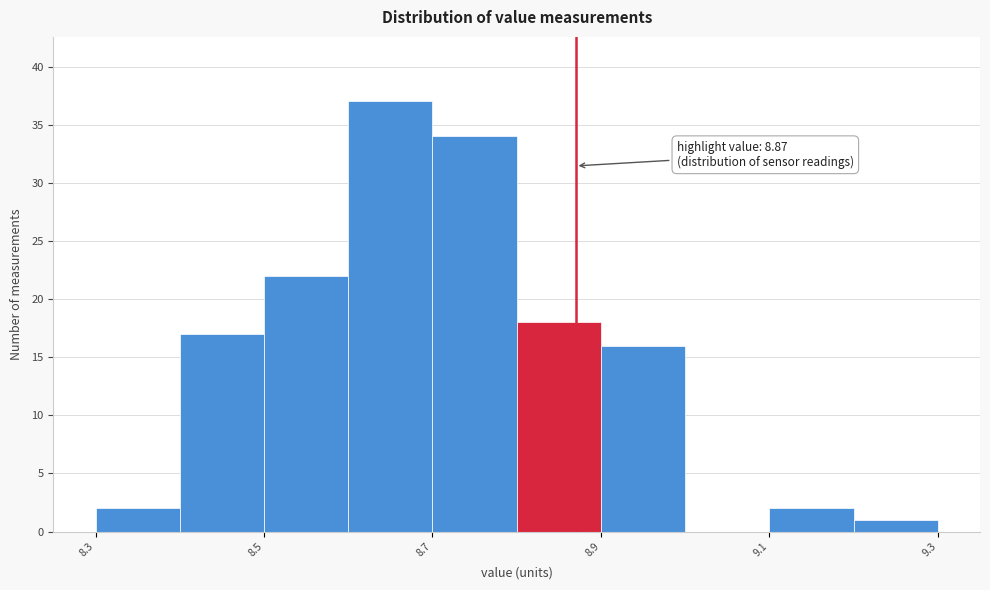

Over which range of the x-axis is the bar tallest?

8.6 to 8.7